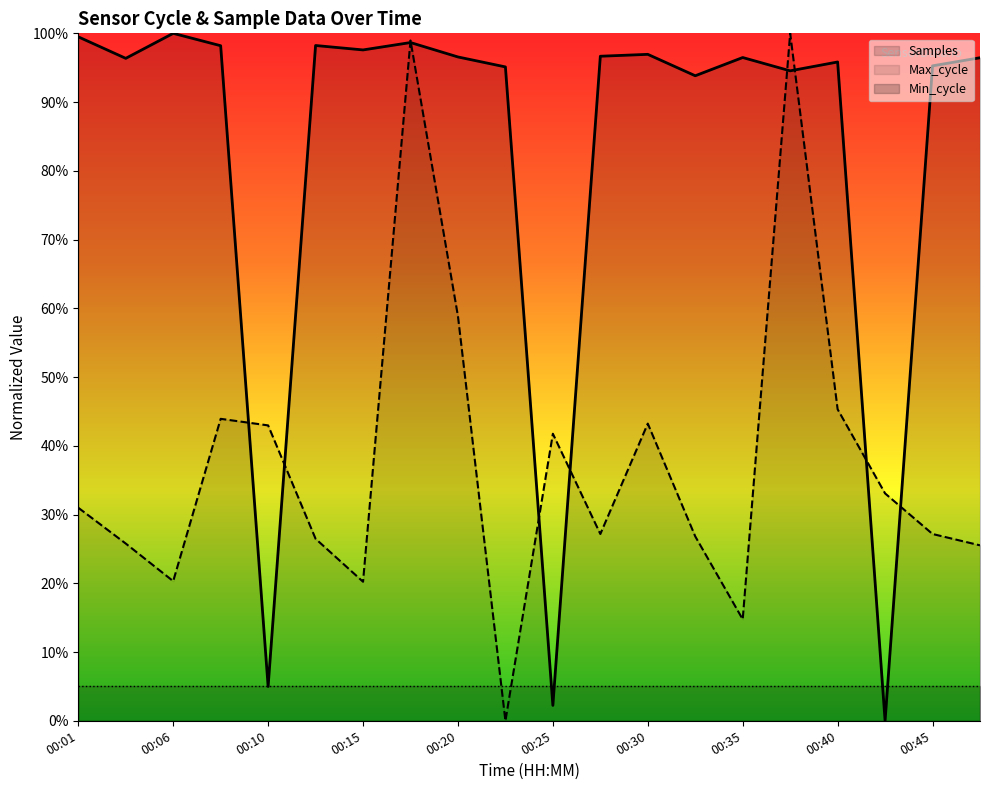

At how many categories does at least one series exceed 82?

17